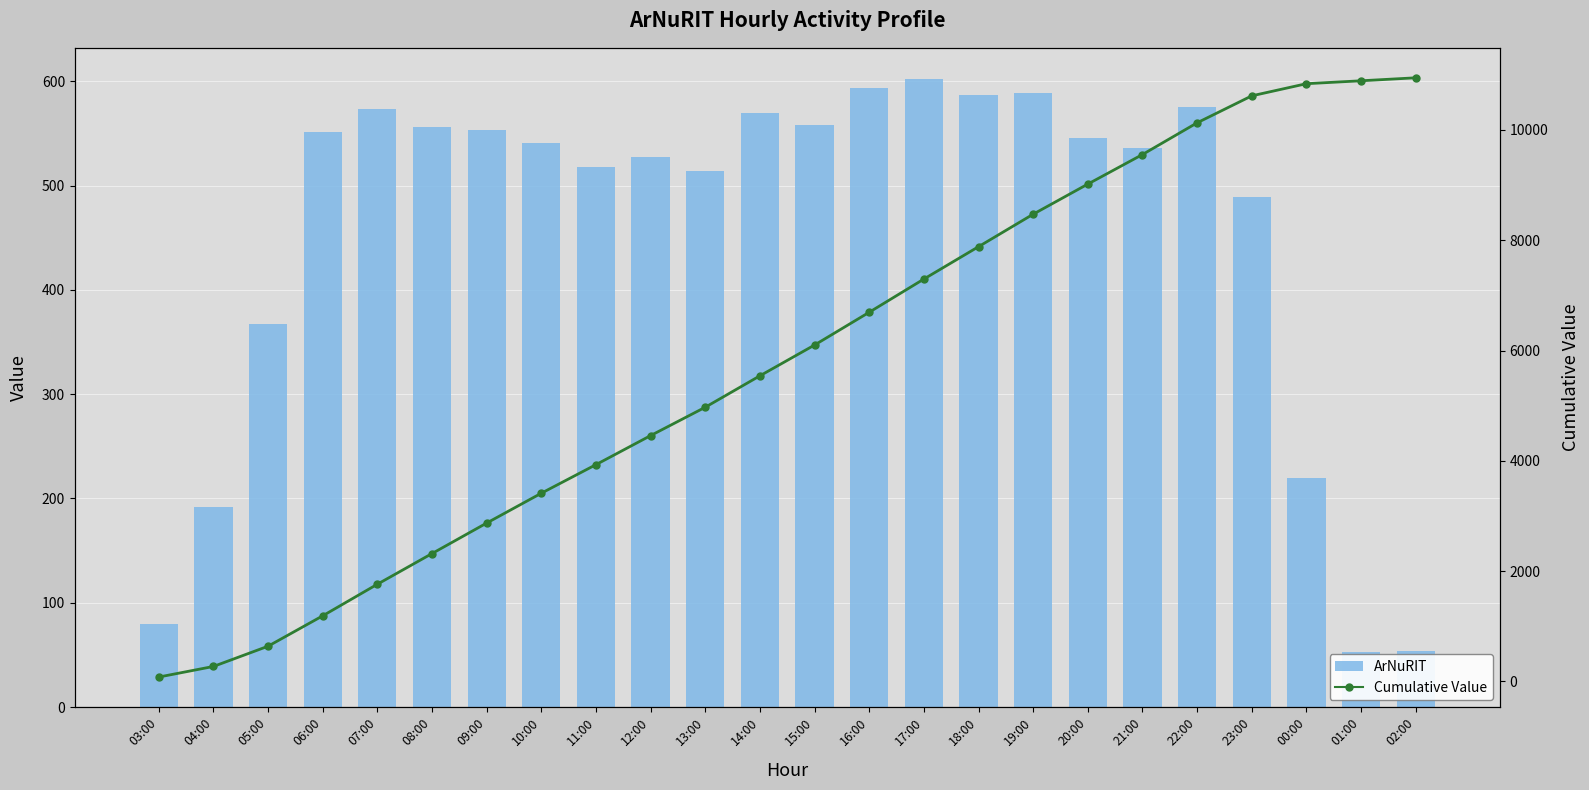

How many data points in Cumulative Value are above 6100?

11